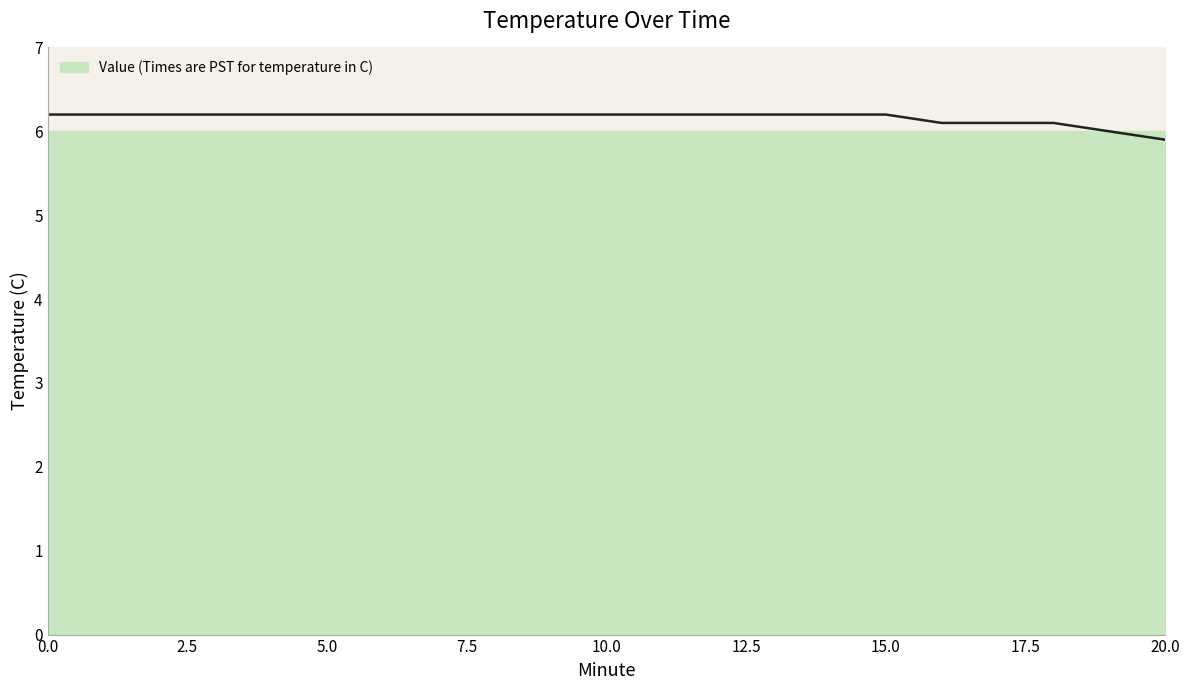

Approximately how many times larger is the value at 15 compared to 5.0?

1.0